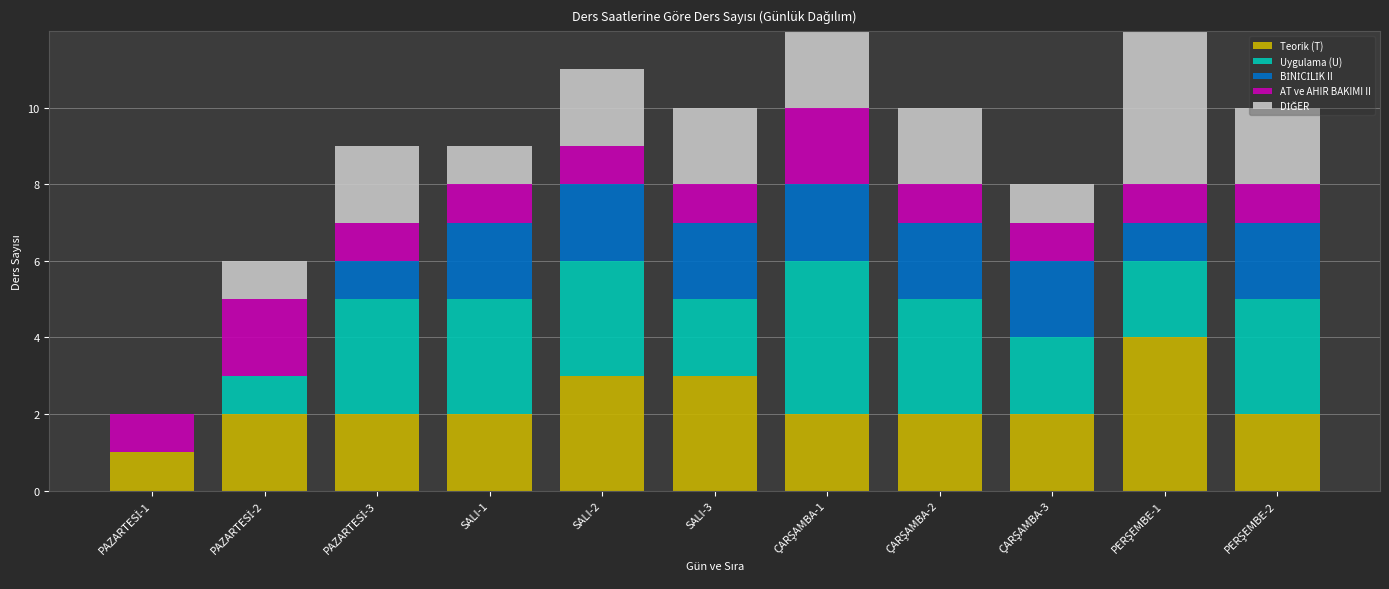

What is the maximum value for Teorik (T)?

4